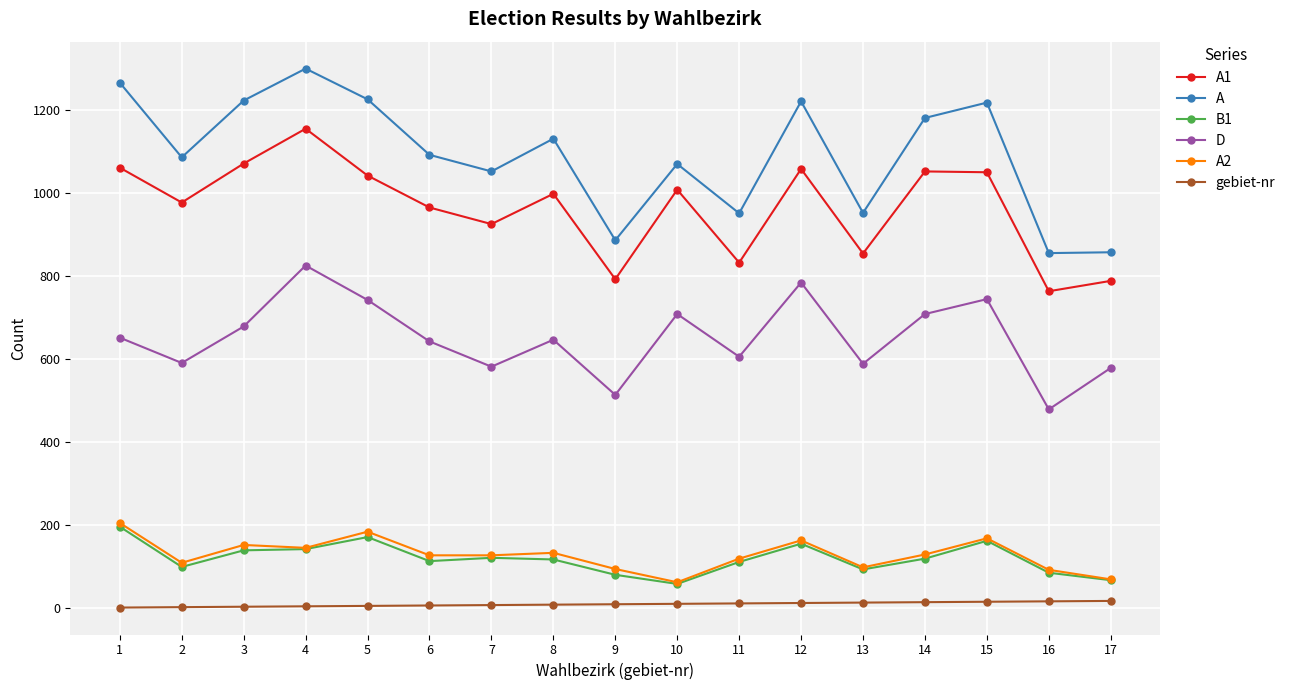

What is the highest value of the A1 series?

1156